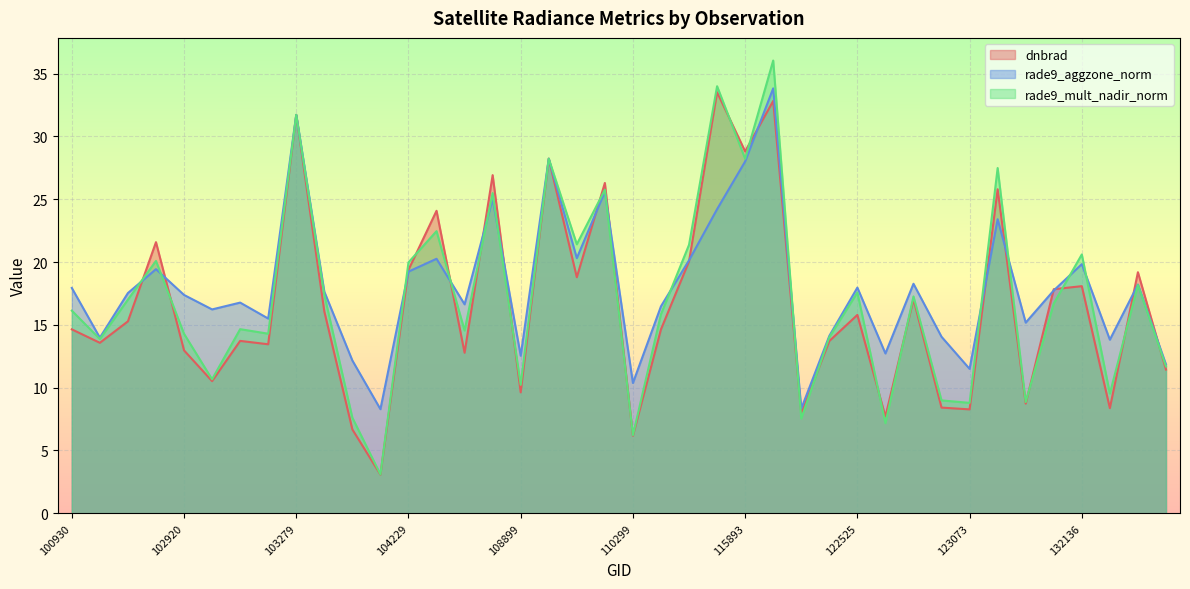

What are all the series names shown in the legend?

dnbrad, rade9_aggzone_norm, rade9_mult_nadir_norm